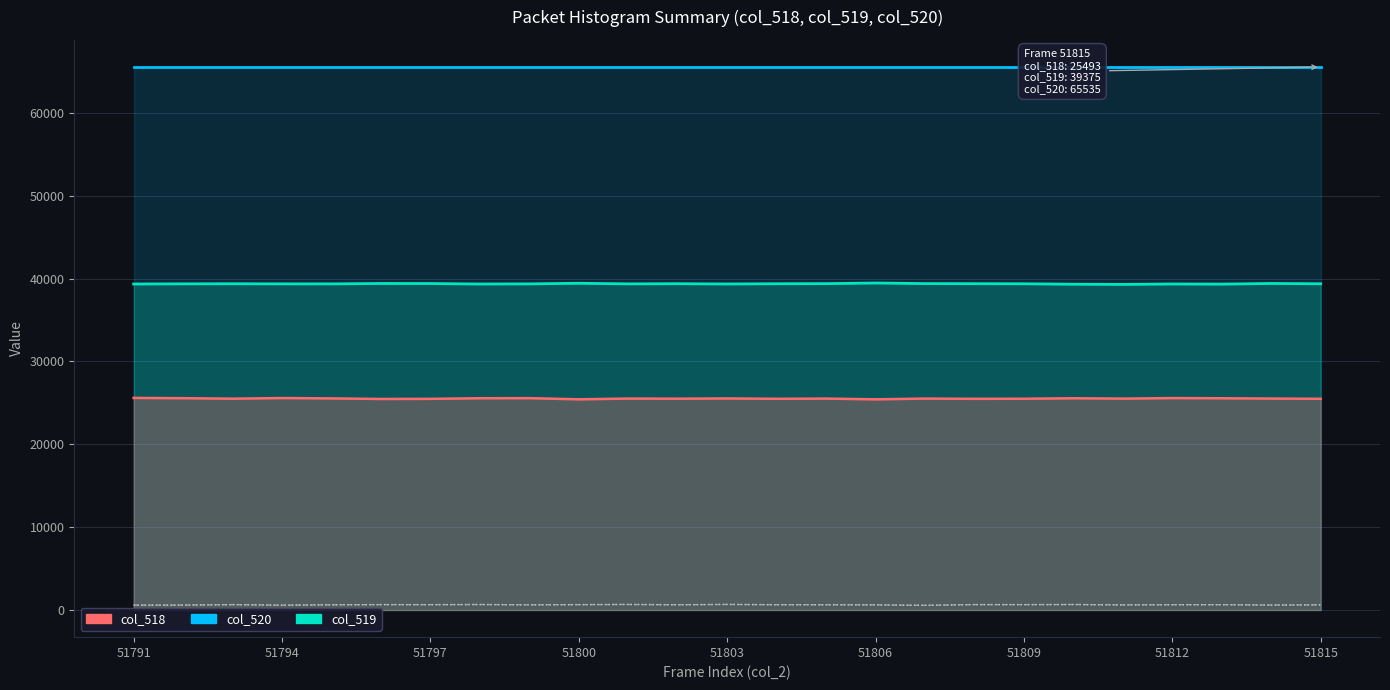

What is the average value of the col_518 series?

25522